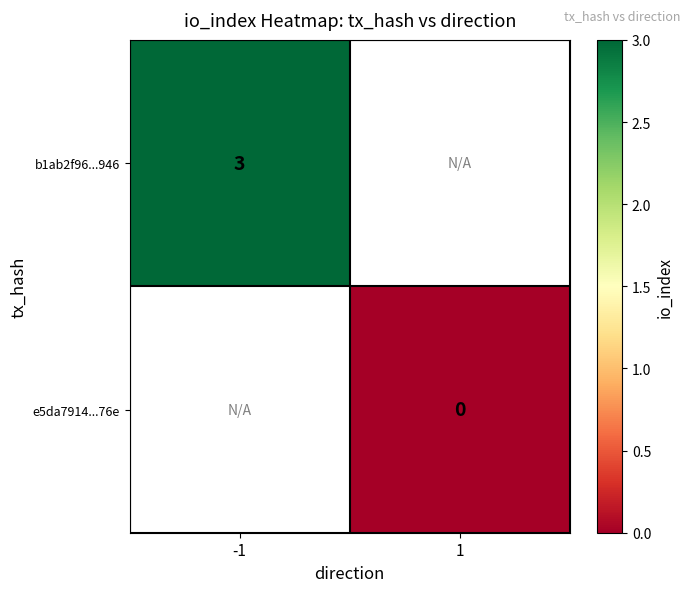

Is it true that b1ab2f96...946 equals 5 at -1?

False